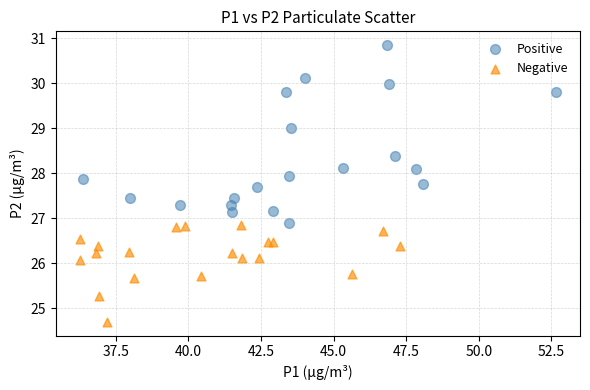

Which series has the largest Y range (max minus min)?

Positive